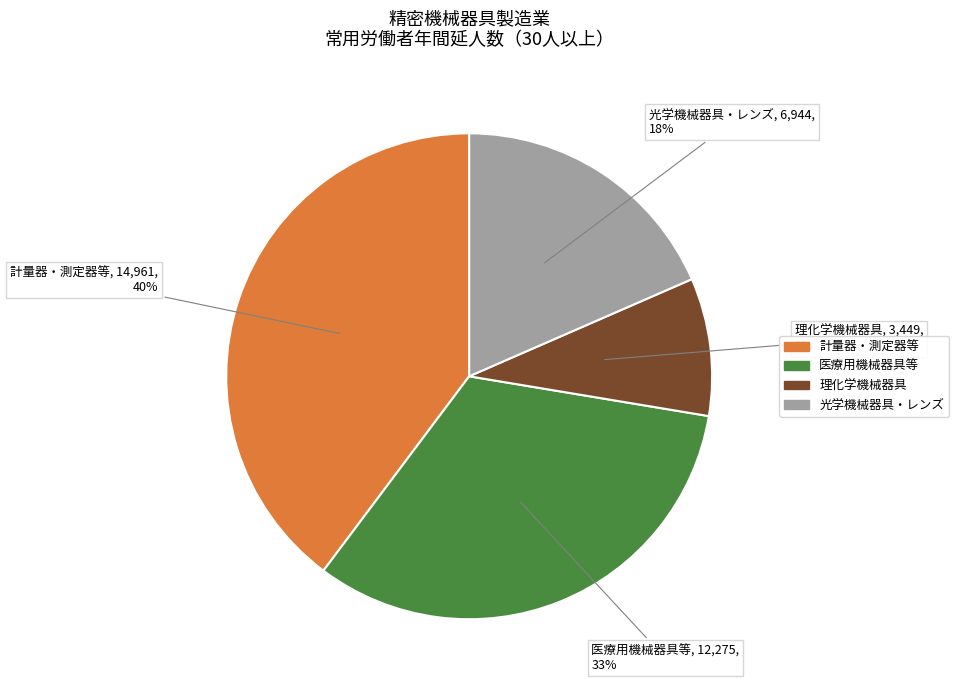

Is there any slice that represents more than half of the pie?

No